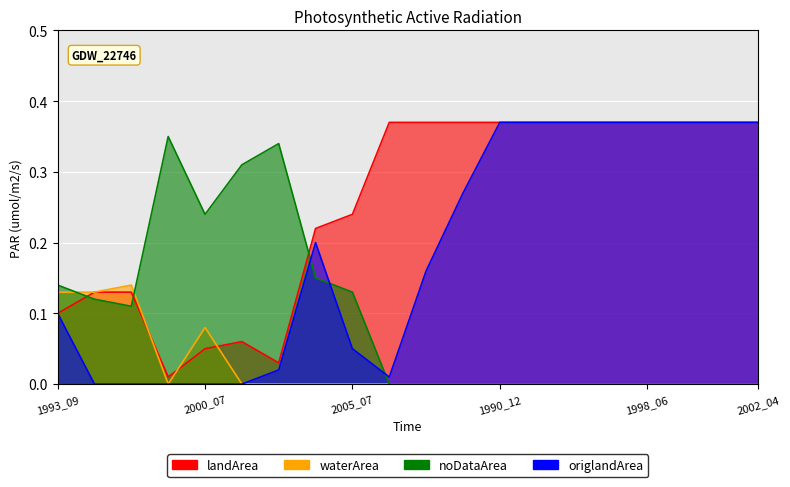

True or false: origlandArea and landArea intersect in this chart.

False